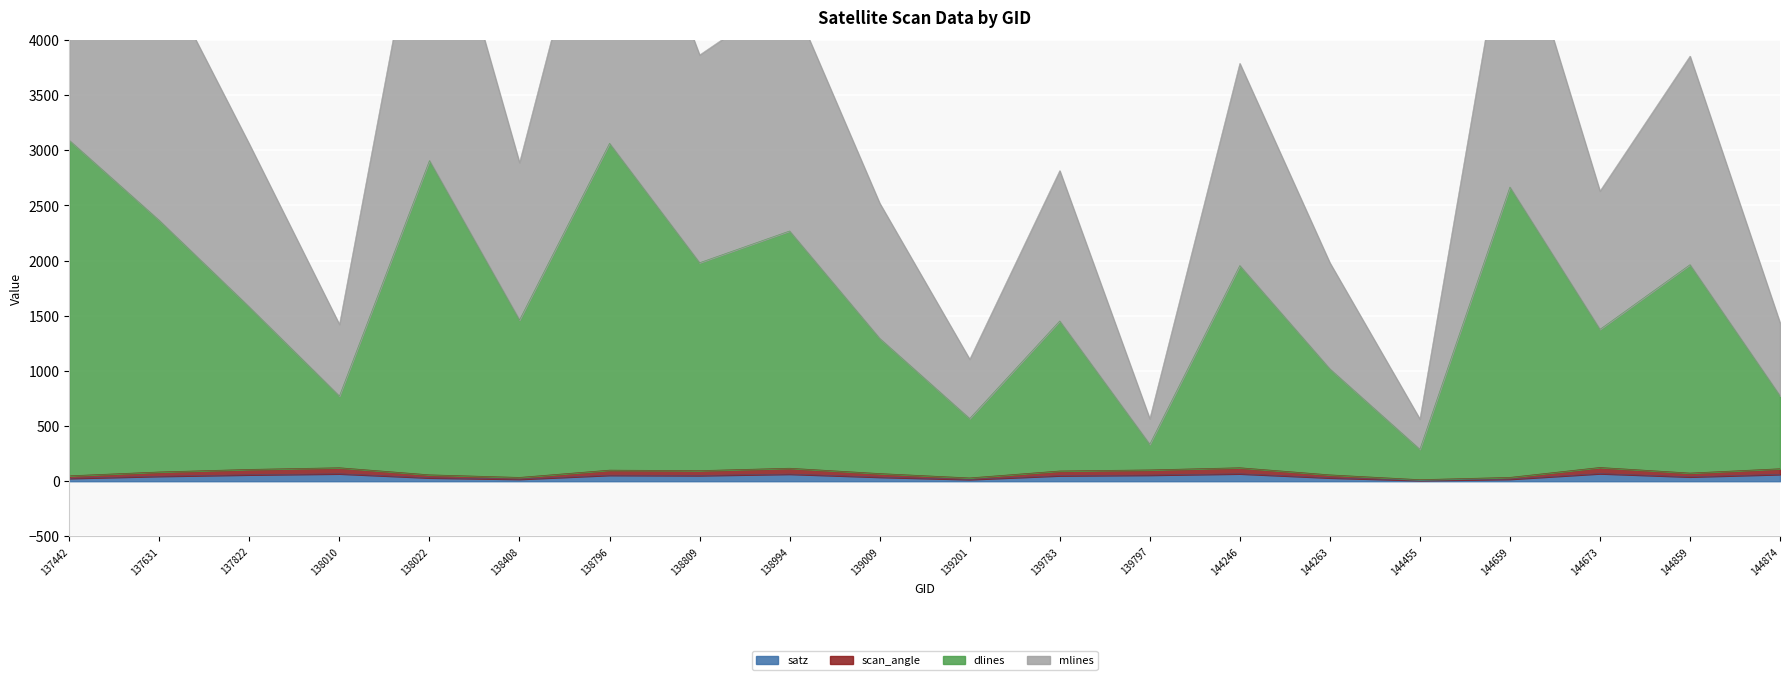

At which category is the sum across all series the highest?

137442